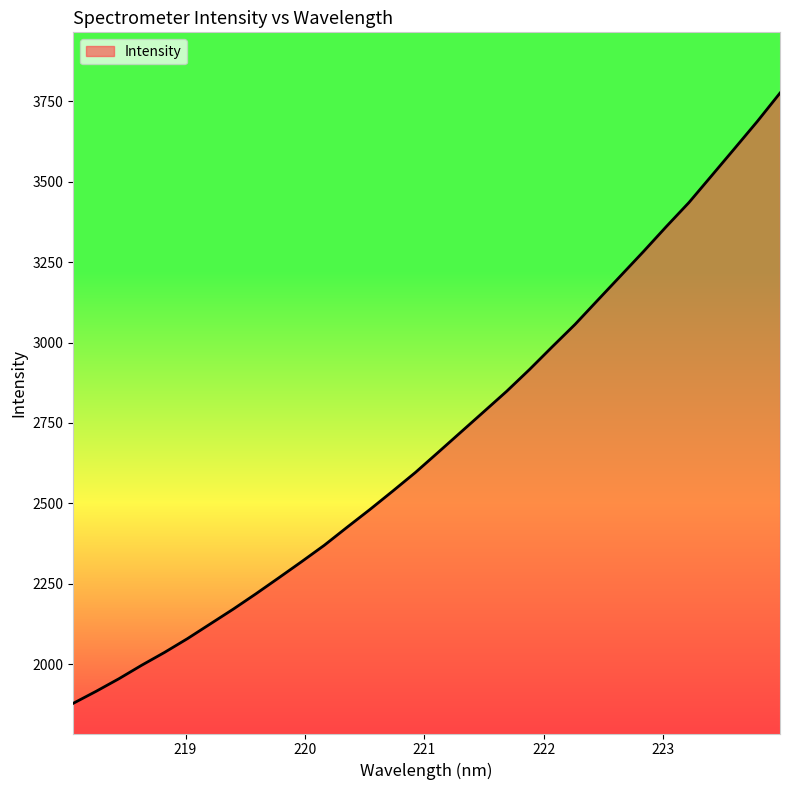

What is the maximum value shown in the chart?

3776.0